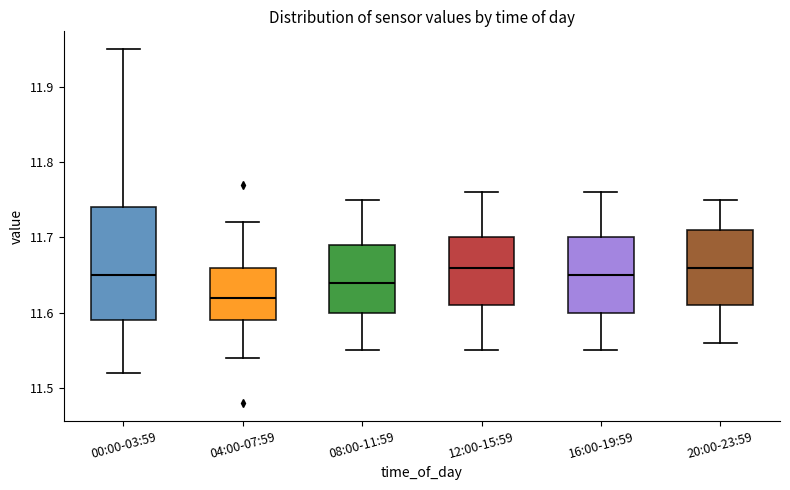

Where is the lower edge of the box for 00:00-03:59 on the y-axis? The values are not printed on the chart, so give them approximately, as read against the axis.

11.59